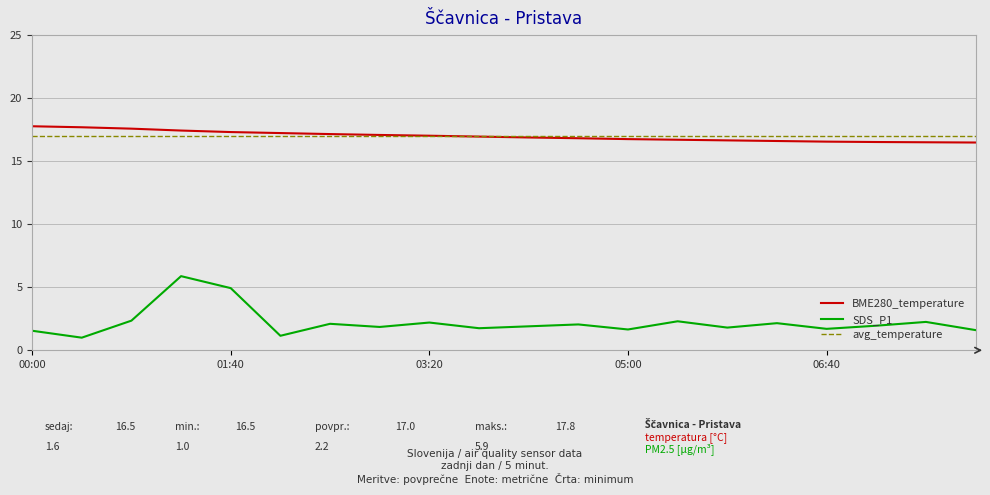

What is the total value across all series at 07:55?

18.1